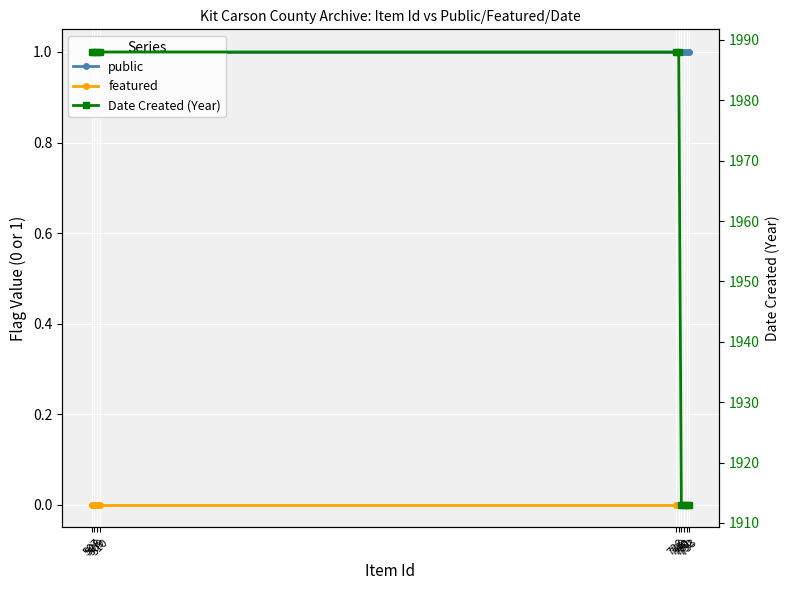

Rank the categories by Date Created (Year) value from highest to lowest.

507, 508, 509, 510, 728, 729, 730, 731, 732, 733